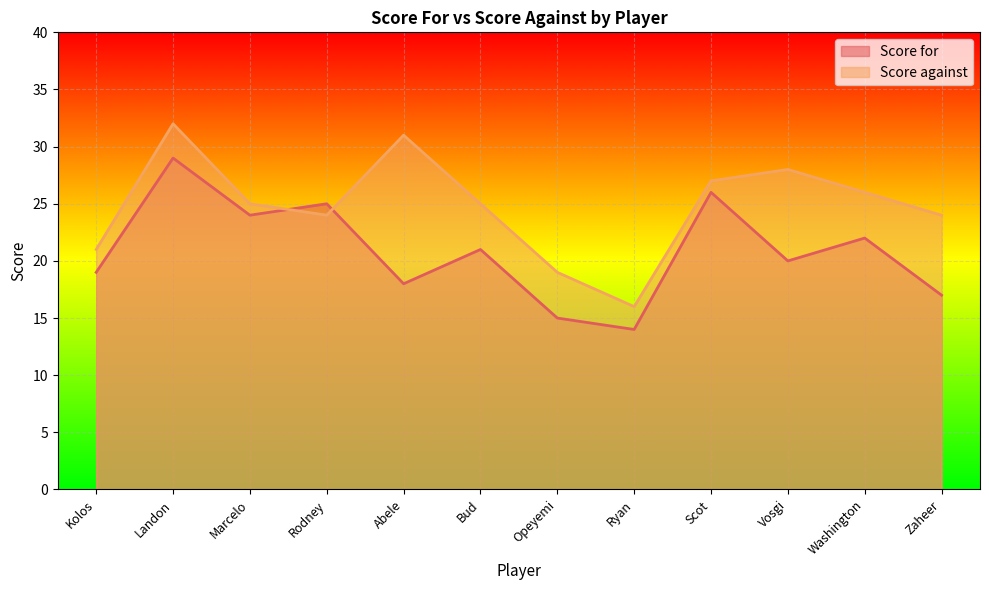

Rank the categories by Score for value from lowest to highest.

Ryan, Opeyemi, Zaheer, Abele, Kolos, Vosgi, Bud, Washington, Marcelo, Rodney, Scot, Landon